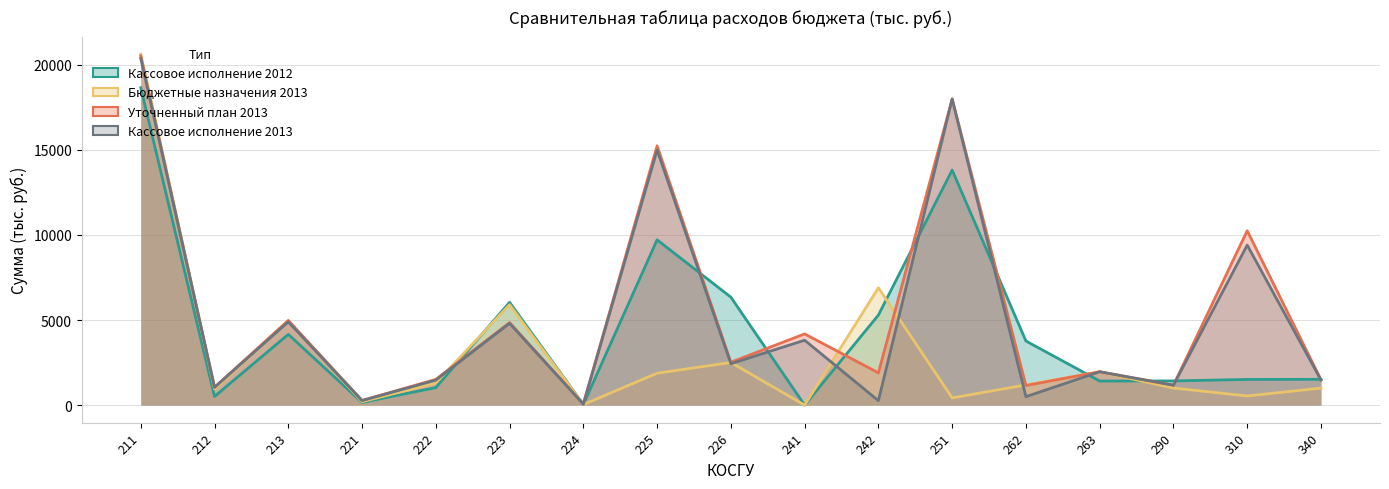

Which series changed the most between 262 and 263?

Кассовое исполнение 2012